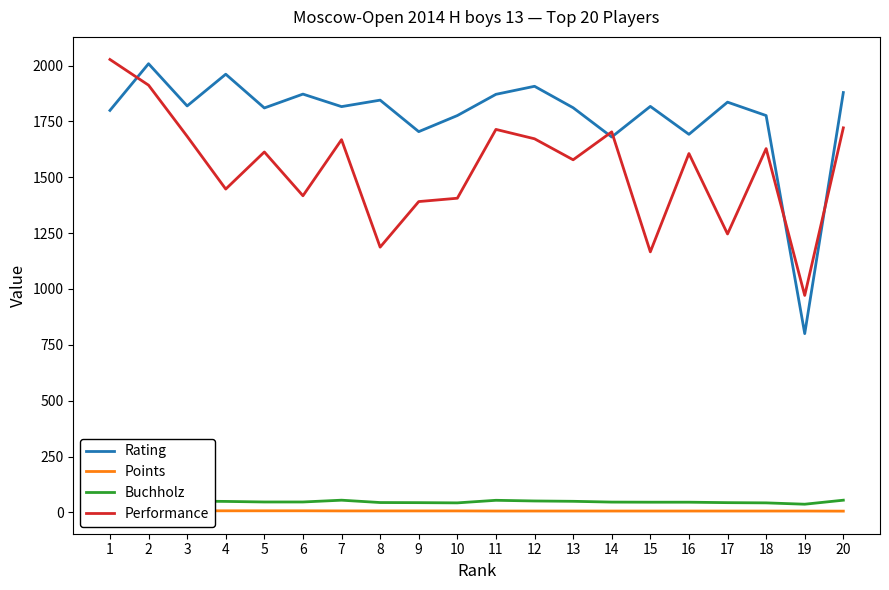

What is the value of the Performance point at the 16th from the left?

1606.0